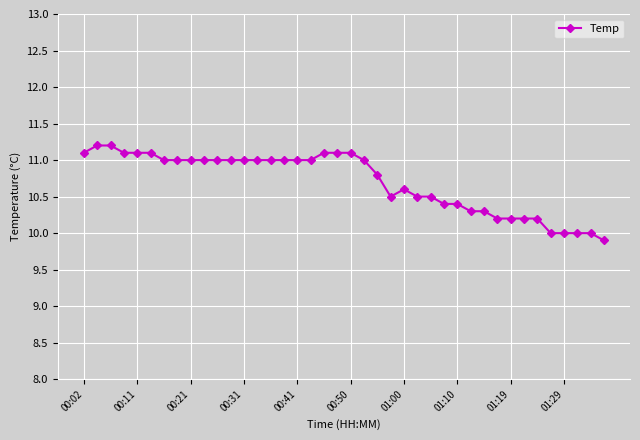

What is the value of the 1st point from the left?

11.1